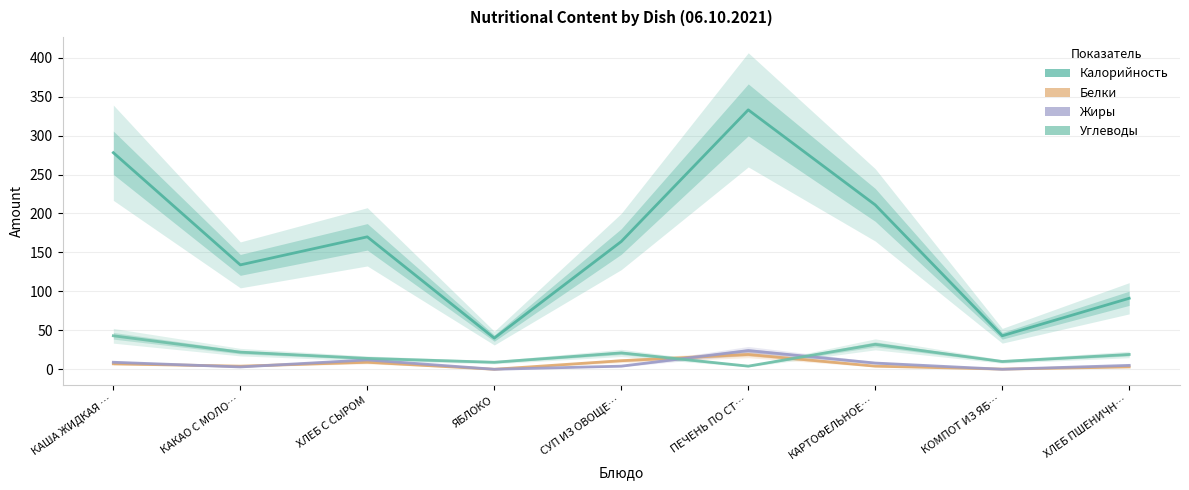

At which label does Жиры first exceed 5?

КАША ЖИДКАЯ …